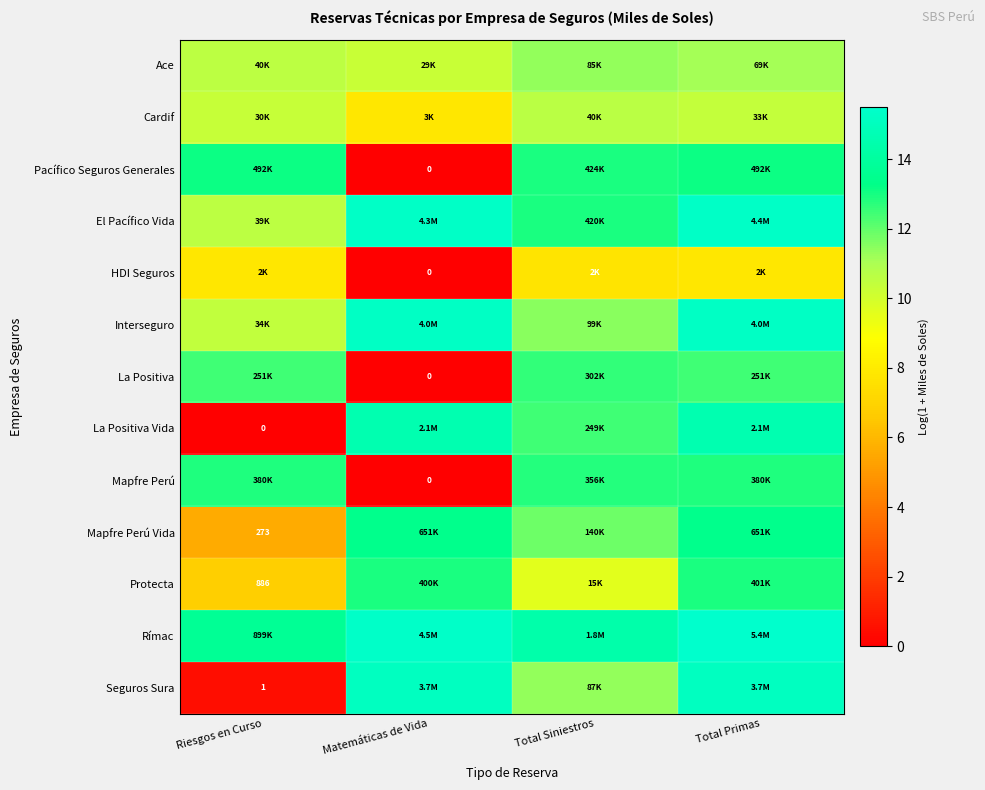

What is the difference between the second highest and minimum values in the Mapfre Perú series?

12.8